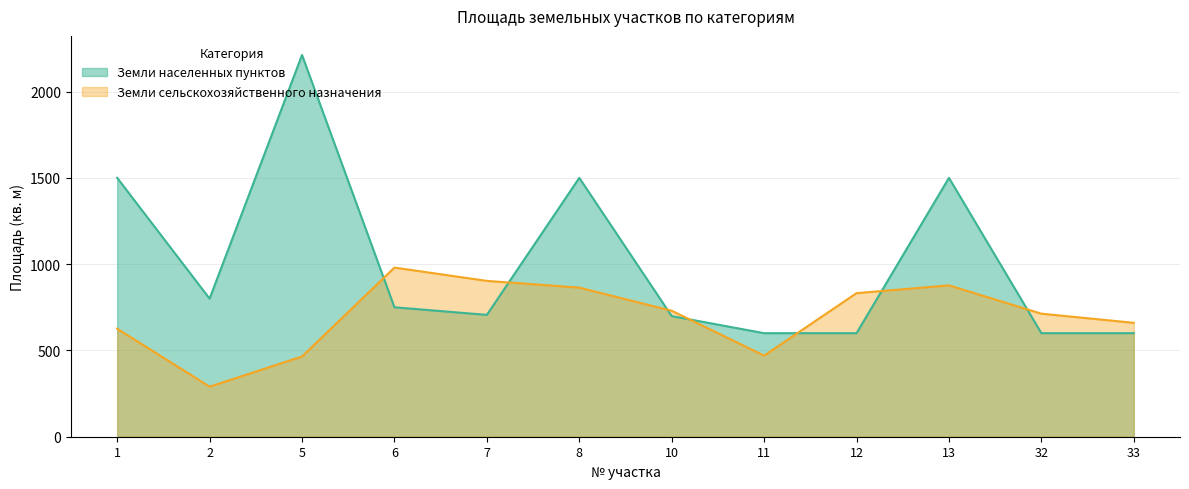

What is the highest value of the Земли населенных пунктов series?

2212